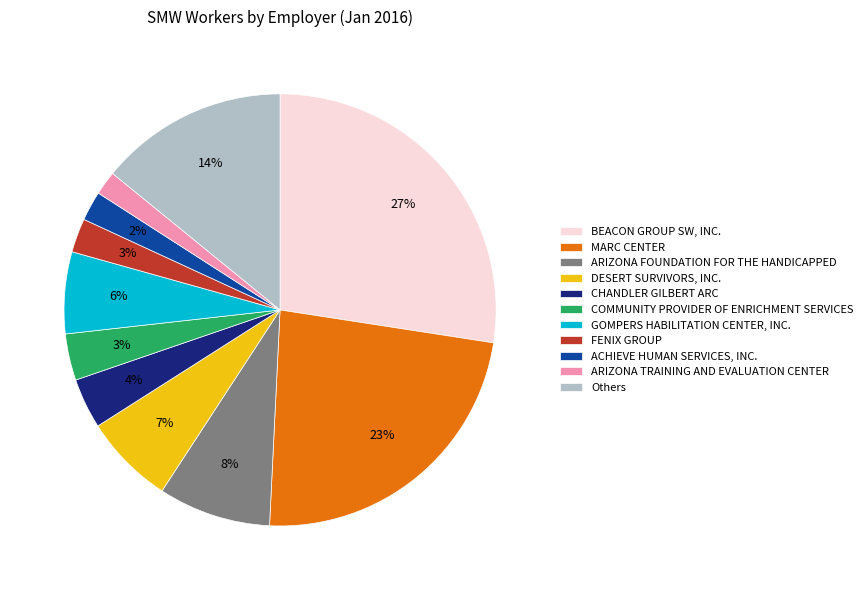

What is the largest slice in the pie chart?

BEACON GROUP SW, INC.